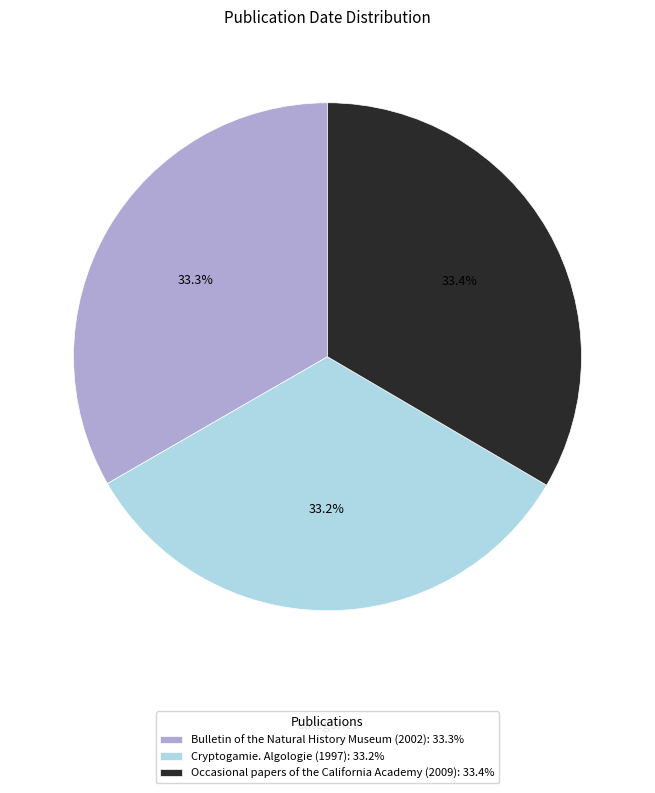

Does Cryptogamie. Algologie (1997) represent more than half of the total?

No